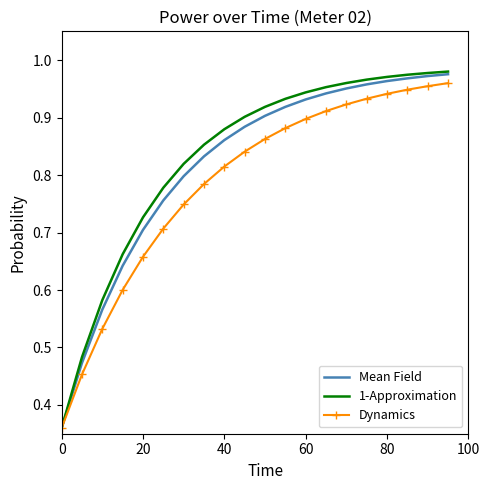

Which series has the largest range (max minus min)?

1-Approximation